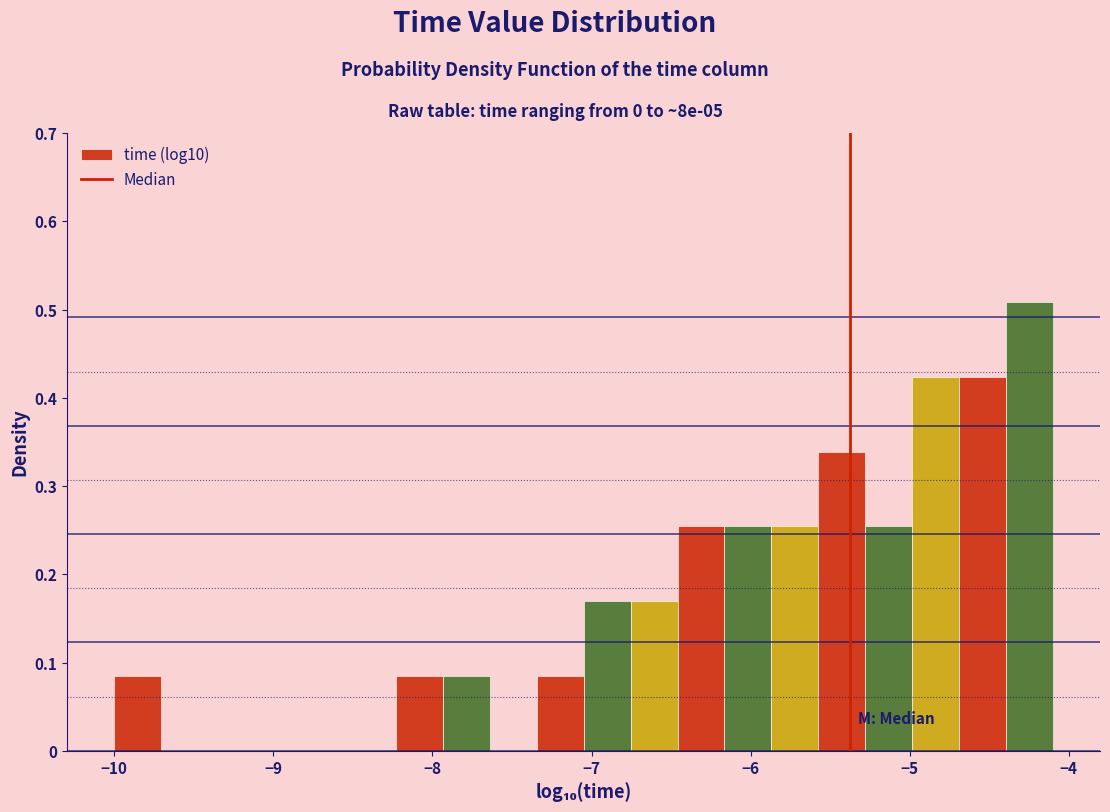

Around what value on the x-axis is the tallest bar? Give the approximate position of its centre, as read against the axis.

-4.2